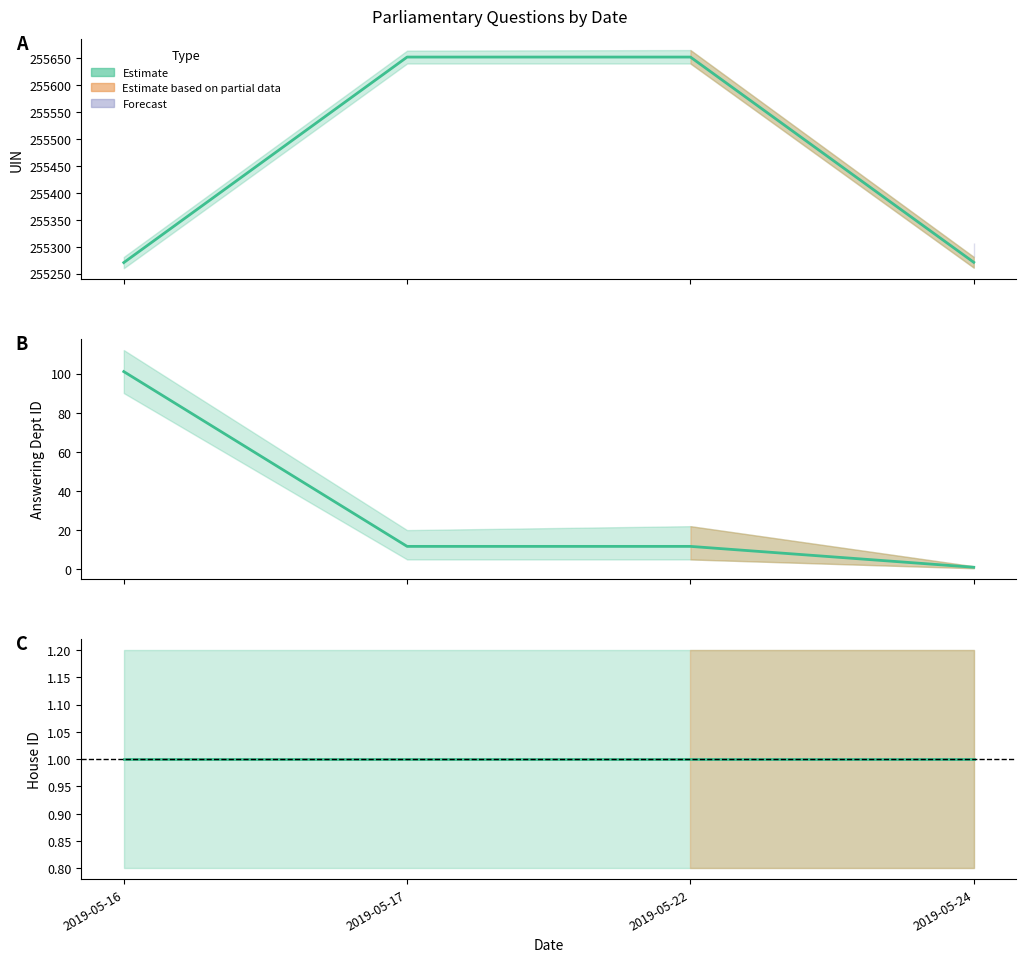

Where does the answering dept id series first go above 17?

2019-05-16